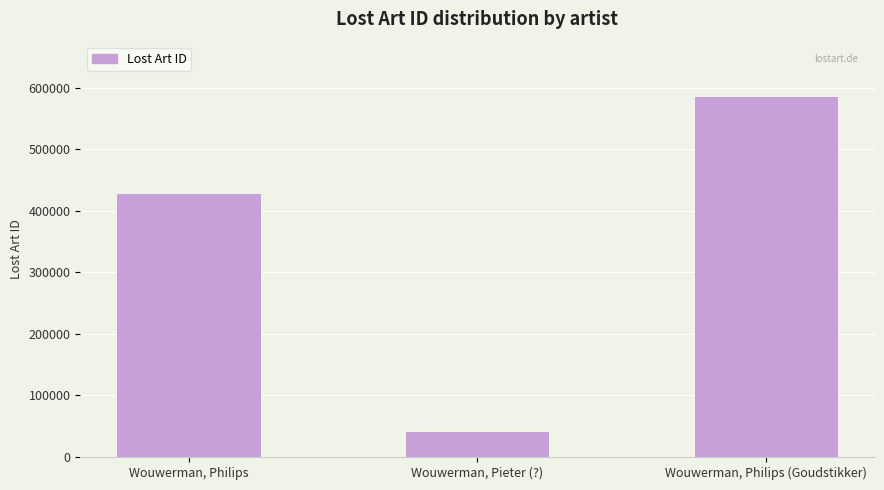

How many values are between 43024 and 586520?

3